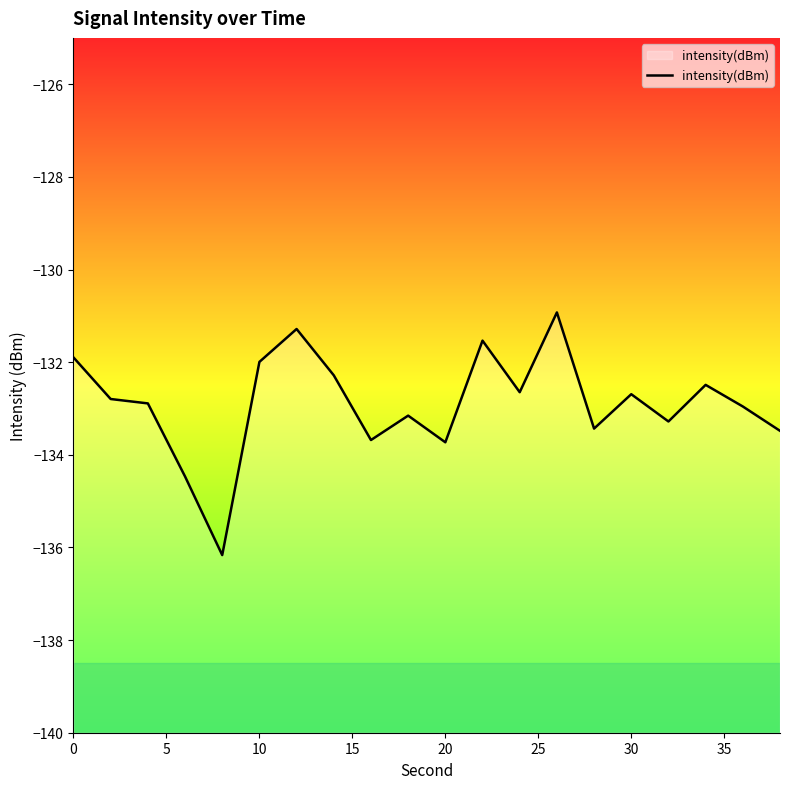

What is the minimum value shown in the chart?

-136.2